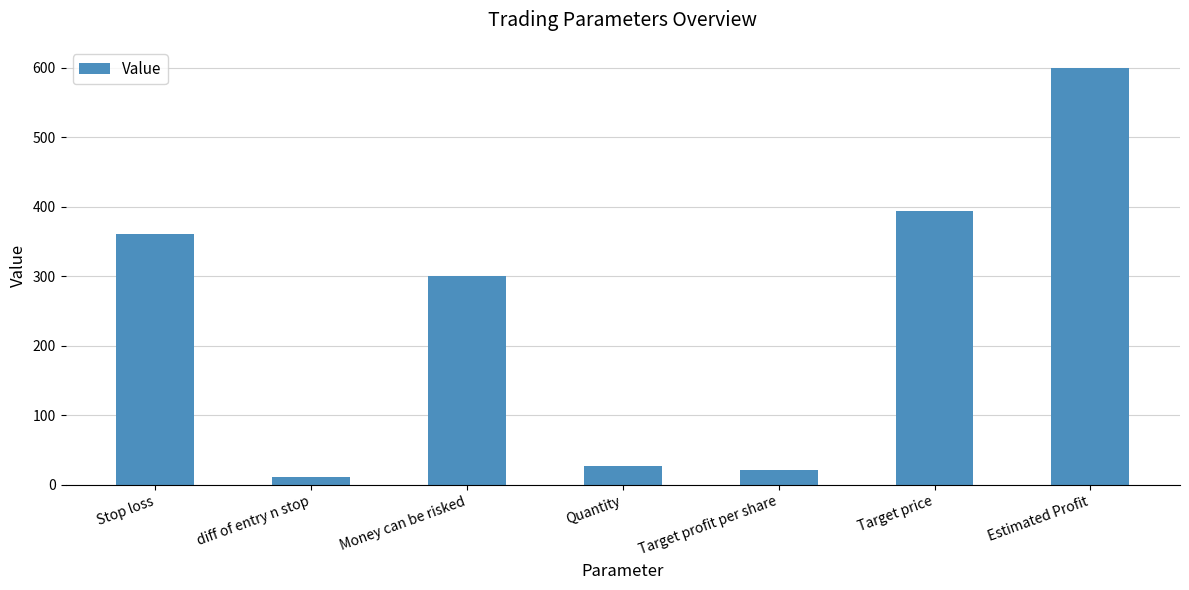

List the labels in order of value, largest first.

Estimated Profit, Target price, Stop loss, Money can be risked, Quantity, Target profit per share, diff of entry n stop